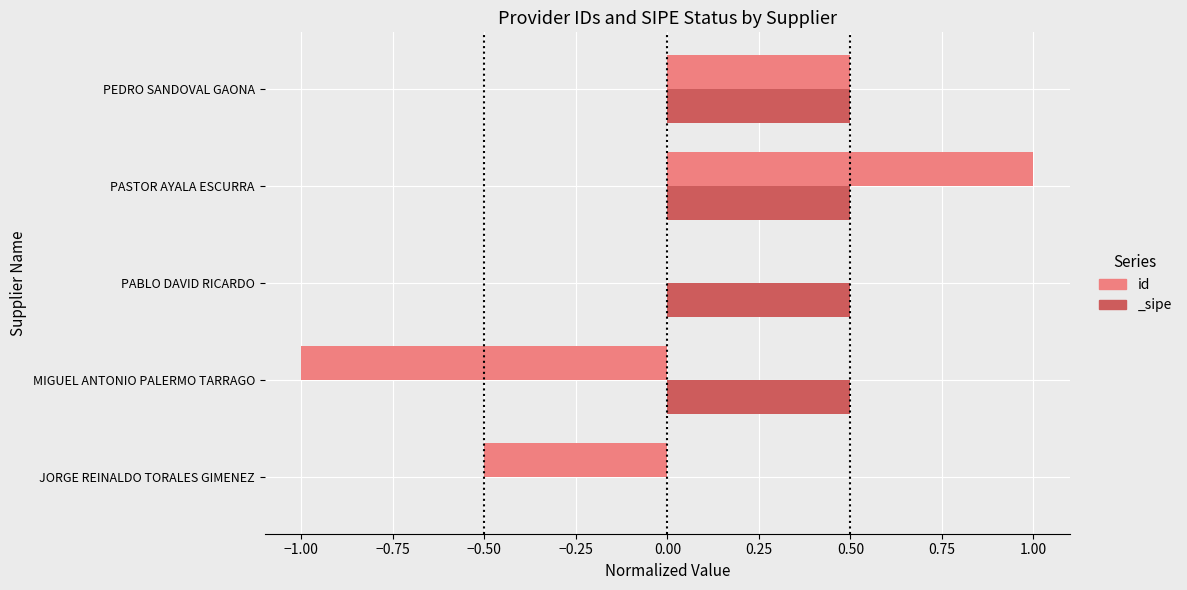

What is the maximum value shown in the chart?

1.0